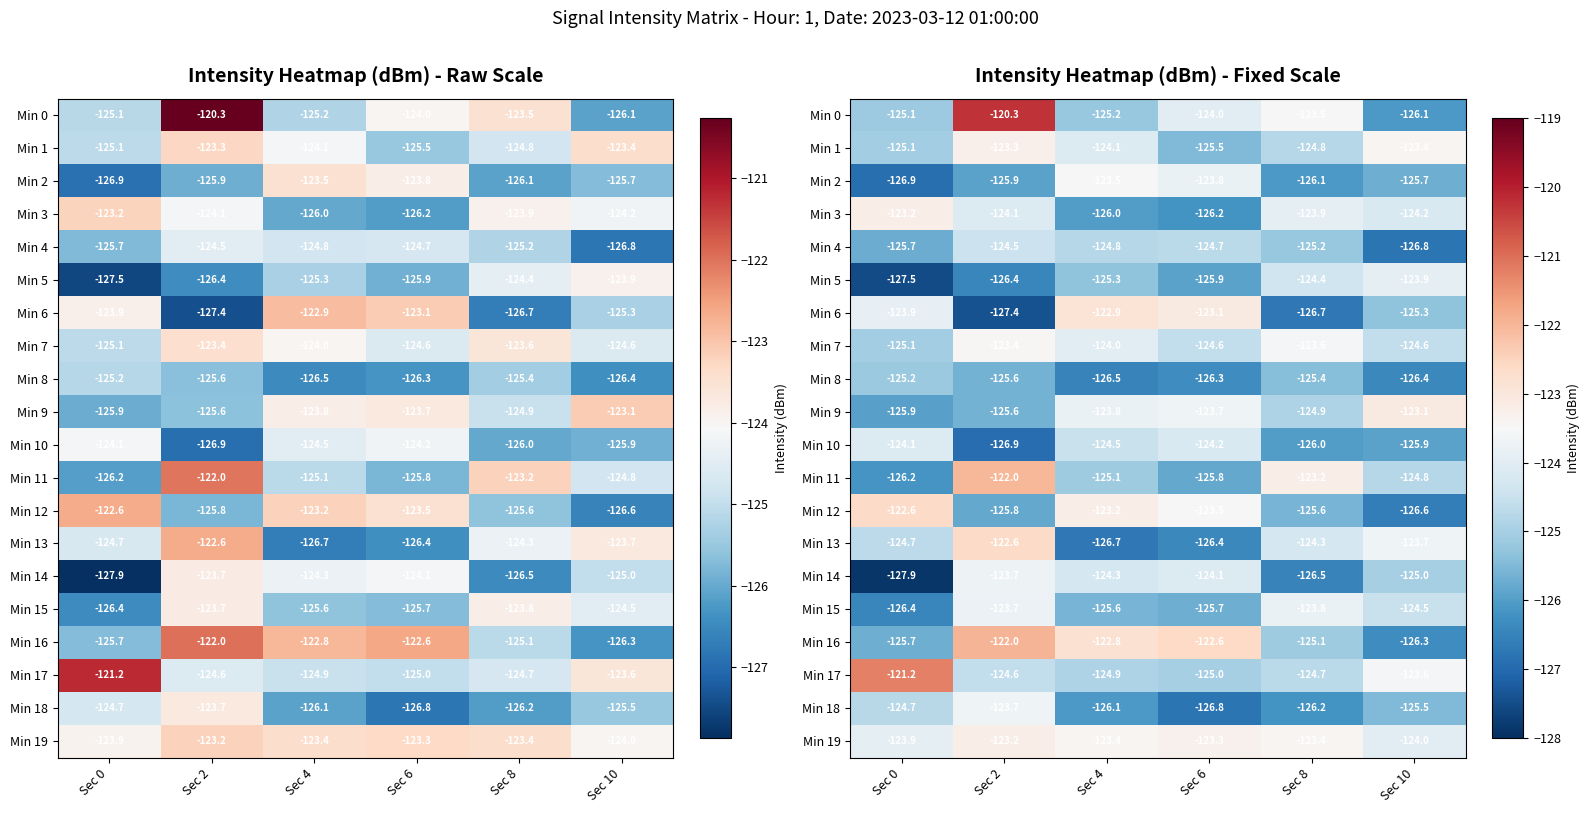

List the series in order of their peak value, highest first.

Min 0, Min 17, Min 16, Min 11, Min 12, Min 13, Min 6, Min 9, Min 19, Min 3, Min 1, Min 7, Min 2, Min 18, Min 14, Min 15, Min 5, Min 10, Min 4, Min 8